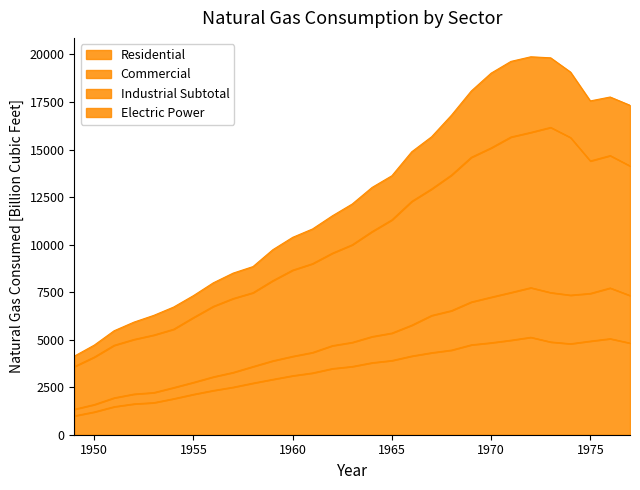

True or false: Electric Power and Residential intersect in this chart.

False